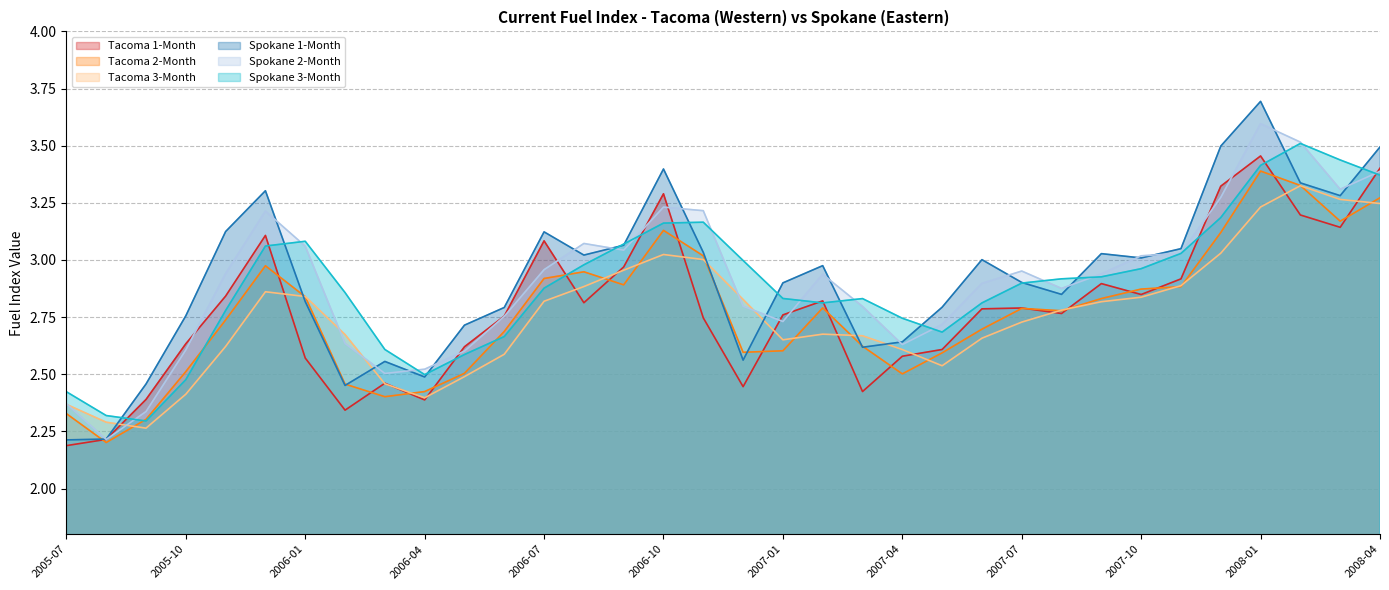

Reading right to left, list all the values displayed in this chart.

Tacoma 1-Month: 3.4	3.1	3.2	3.5	3.3	2.9	2.8	2.9	2.8	2.8	2.8	2.6	2.6	2.4	2.8	2.8	2.4	2.7	3.3	3.0	2.8	3.1	2.8	2.6	2.4	2.5	2.3	2.6	3.1	2.8	2.6	2.4	2.2	2.2
Tacoma 2-Month: 3.3	3.2	3.3	3.4	3.1	2.9	2.9	2.8	2.8	2.8	2.7	2.6	2.5	2.6	2.8	2.6	2.6	3.0	3.1	2.9	2.9	2.9	2.7	2.5	2.4	2.4	2.5	2.8	3.0	2.7	2.5	2.3	2.2	2.3
Tacoma 3-Month: 3.2	3.3	3.3	3.2	3.0	2.9	2.8	2.8	2.8	2.7	2.7	2.5	2.6	2.7	2.7	2.7	2.8	3.0	3.0	3.0	2.9	2.8	2.6	2.5	2.4	2.5	2.7	2.8	2.9	2.6	2.4	2.3	2.3	2.4
Spokane 1-Month: 3.5	3.3	3.3	3.7	3.5	3.0	3.0	3.0	2.8	2.9	3.0	2.8	2.6	2.6	3.0	2.9	2.6	3.0	3.4	3.1	3.0	3.1	2.8	2.7	2.5	2.6	2.5	2.8	3.3	3.1	2.8	2.5	2.2	2.2
Spokane 2-Month: 3.4	3.3	3.5	3.6	3.3	3.0	3.0	2.9	2.9	3.0	2.9	2.7	2.6	2.8	2.9	2.7	2.8	3.2	3.2	3.0	3.1	3.0	2.8	2.6	2.5	2.5	2.6	3.1	3.2	2.9	2.6	2.3	2.2	2.4
Spokane 3-Month: 3.4	3.4	3.5	3.4	3.2	3.0	3.0	2.9	2.9	2.9	2.8	2.7	2.7	2.8	2.8	2.8	3.0	3.2	3.2	3.1	3.0	2.9	2.7	2.6	2.5	2.6	2.9	3.1	3.1	2.8	2.5	2.3	2.3	2.4